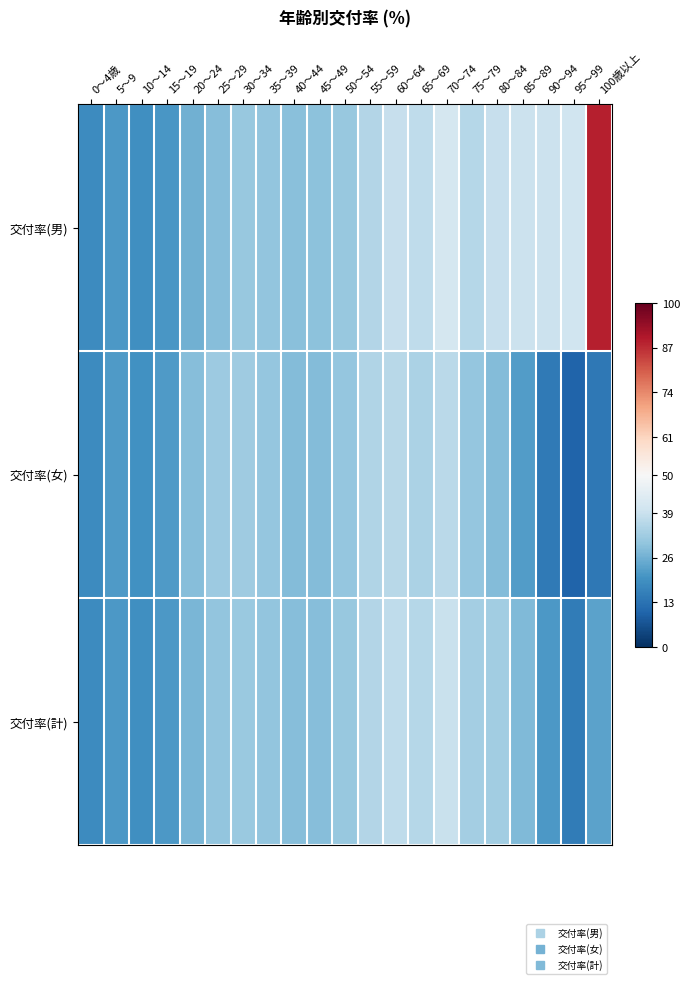

Which series has the largest total across all categories?

交付率(男)